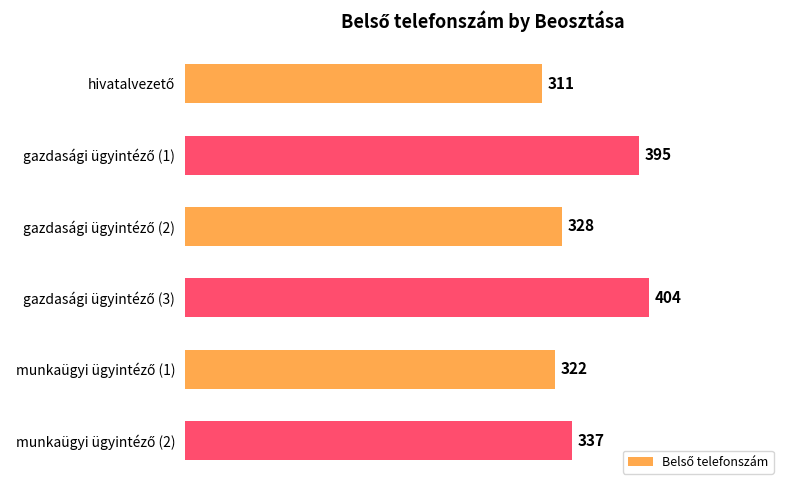

What is the value of the 5th bar from the top?

322